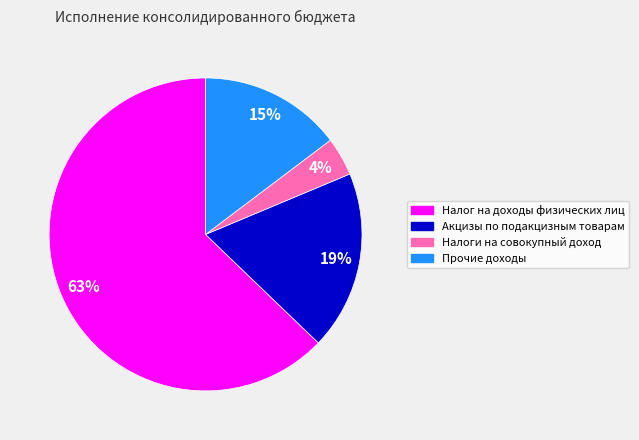

Which slice is the smallest?

Налоги на совокупный доход